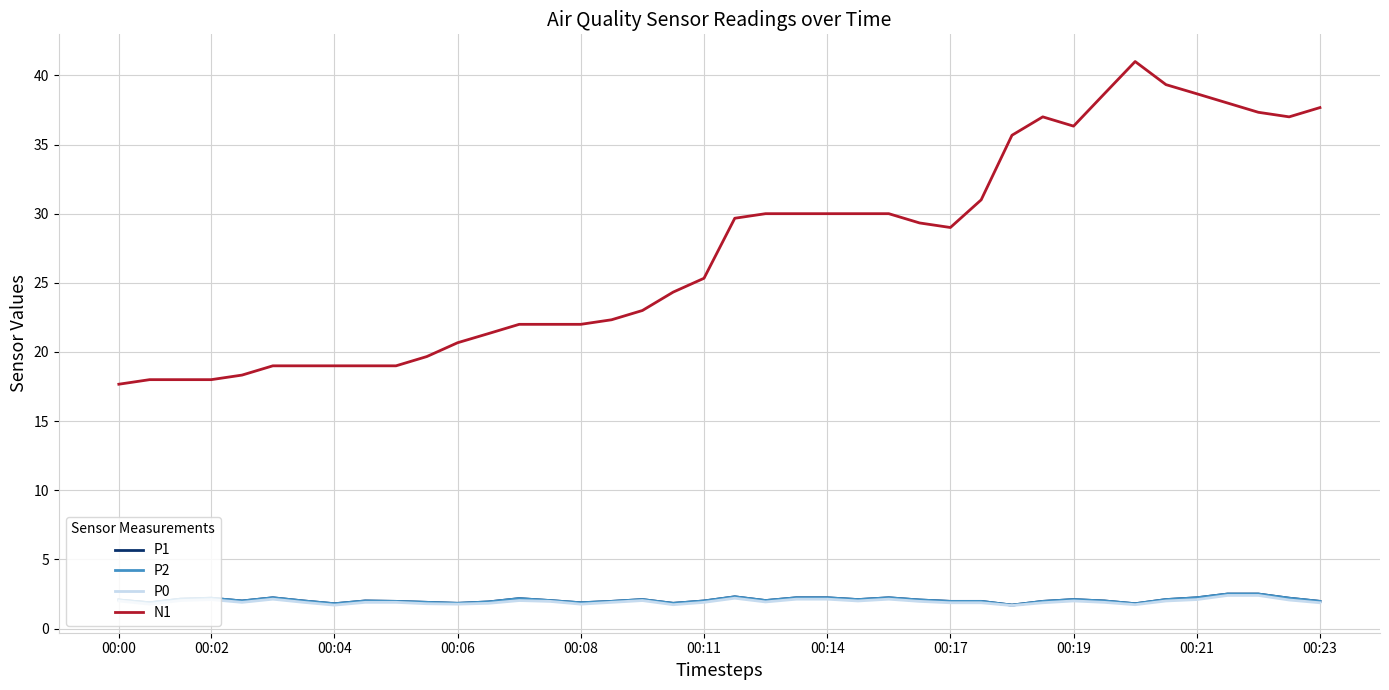

Does the chart have visible grid lines?

Yes